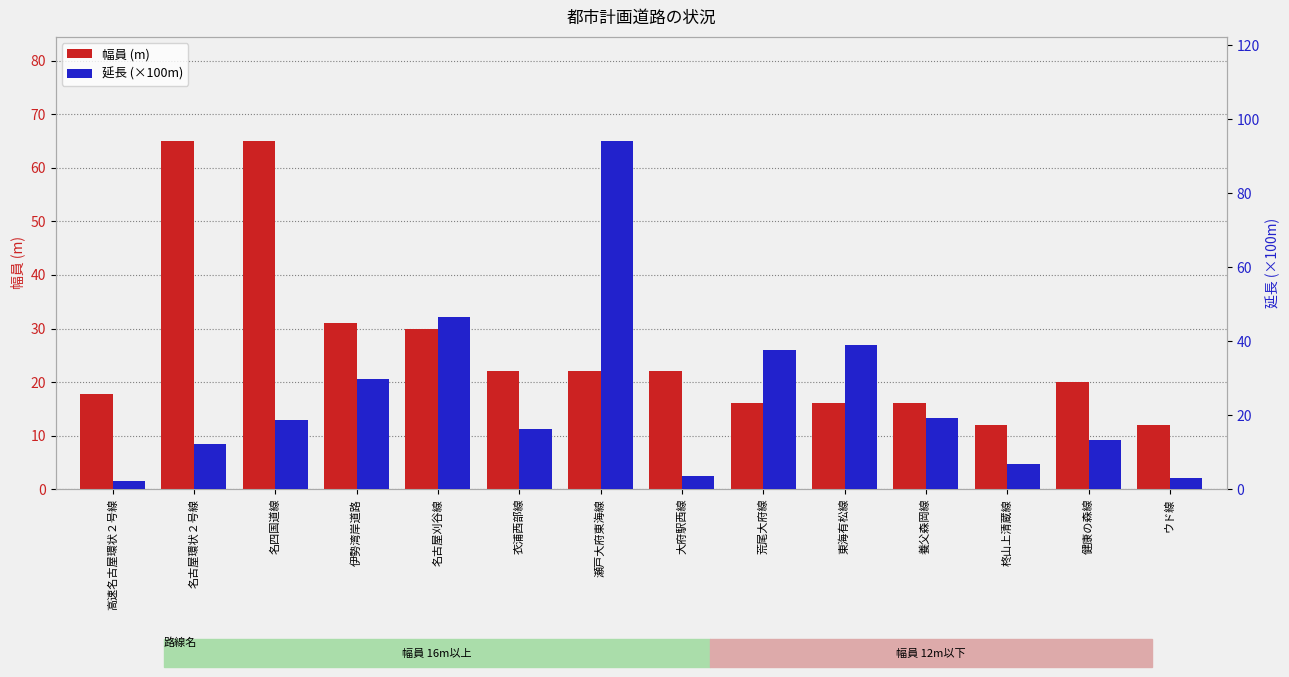

Rank the categories by 幅員 (m) value from lowest to highest.

柊山上清蔵線, ウド線, 荒尾大府線, 東海有松線, 養父森岡線, 高速名古屋環状２号線, 健康の森線, 衣浦西部線, 瀬戸大府東海線, 大府駅西線, 名古屋刈谷線, 伊勢湾岸道路, 名古屋環状２号線, 名四国道線